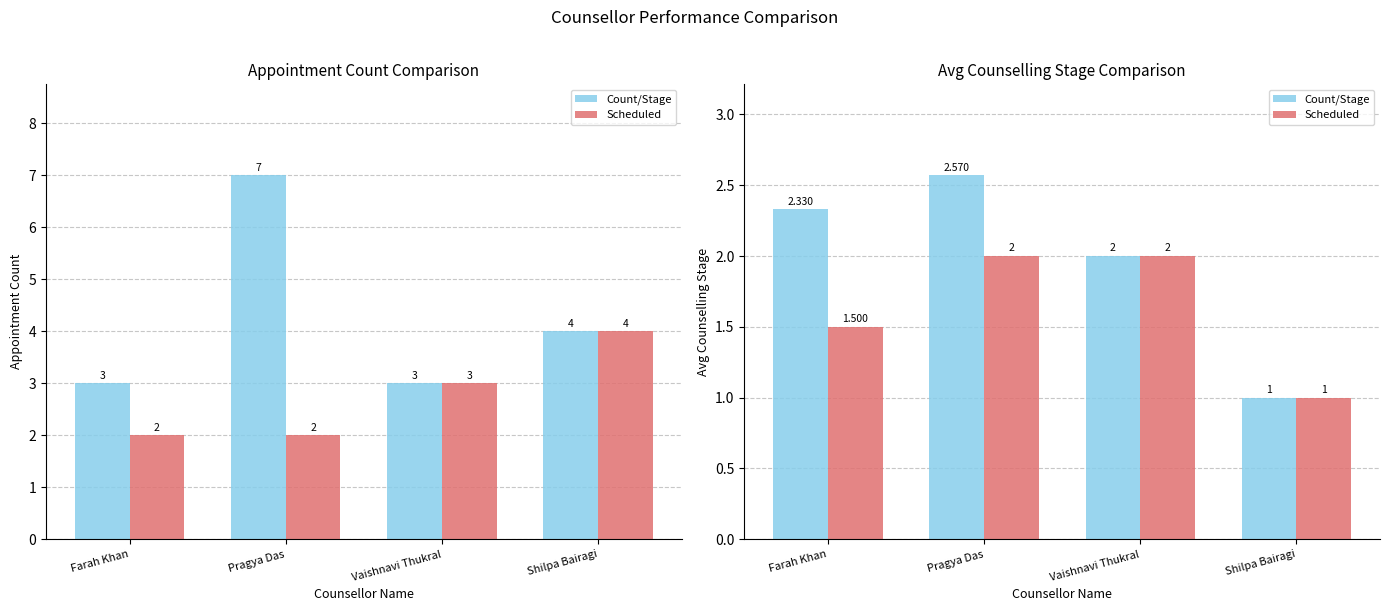

Rank the categories by Count/Stage value from highest to lowest.

Pragya Das, Farah Khan, Vaishnavi Thukral, Shilpa Bairagi